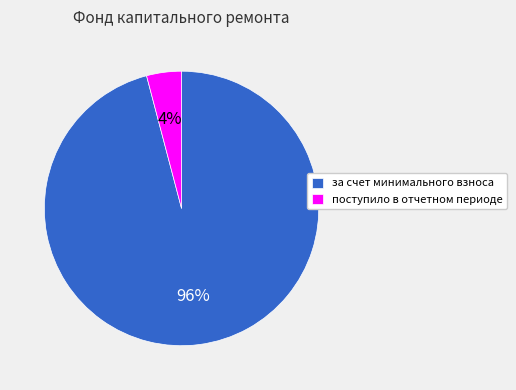

Is it true that поступило в отчетном периоде is 4% of the pie?

True